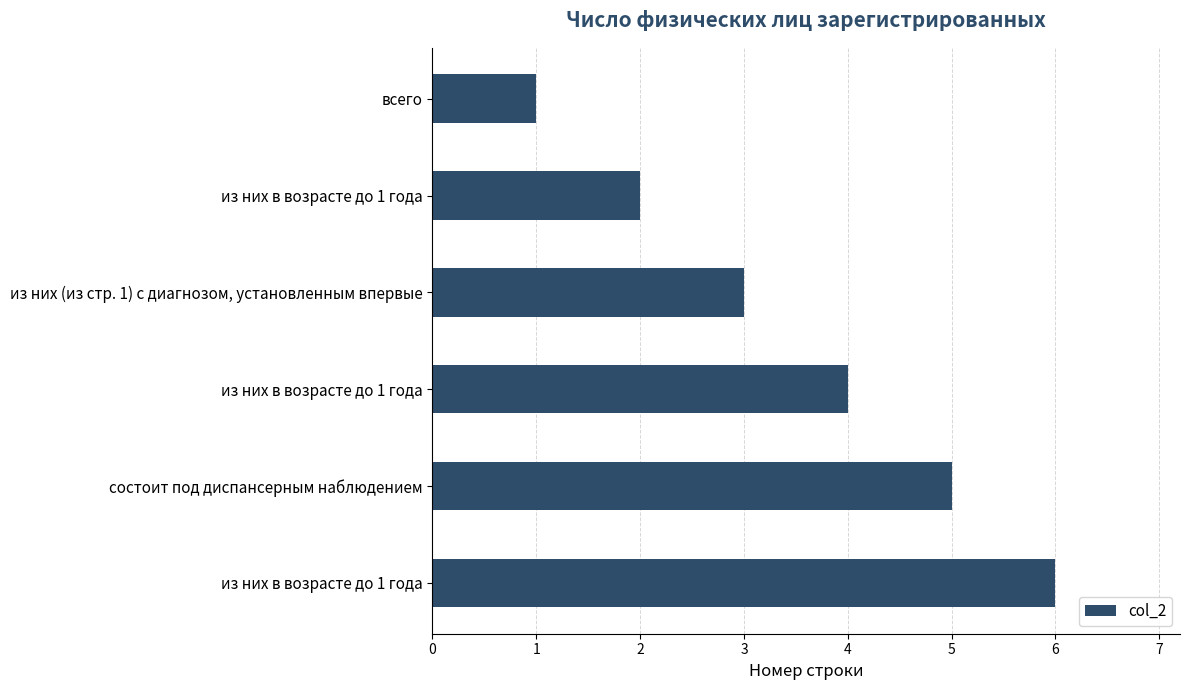

How many data points are less than 4?

3